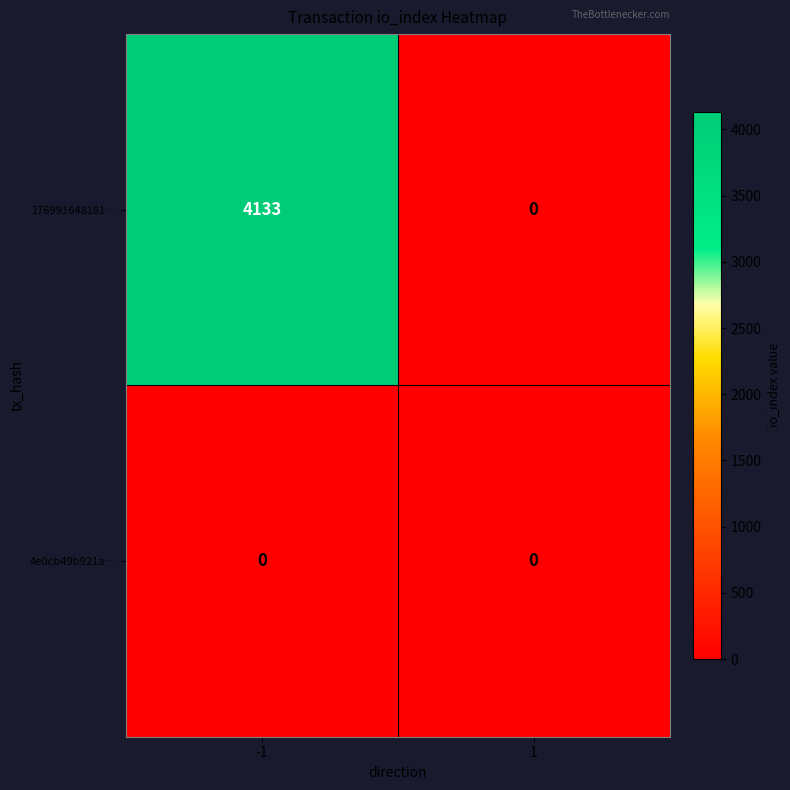

Rank the series by their average value, from lowest to highest.

4e0cb49b921a…, 176991648181…